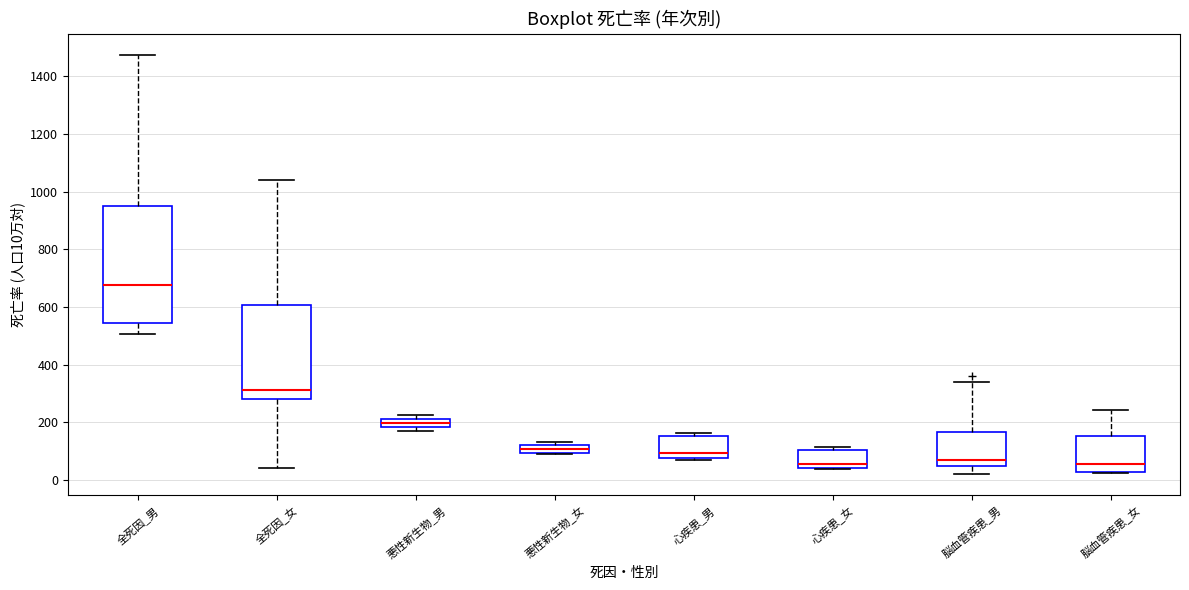

Where does the upper whisker of the box for 脳血管疾患_男 end on the y-axis? The values are not printed on the chart, so give them approximately, as read against the axis.

340